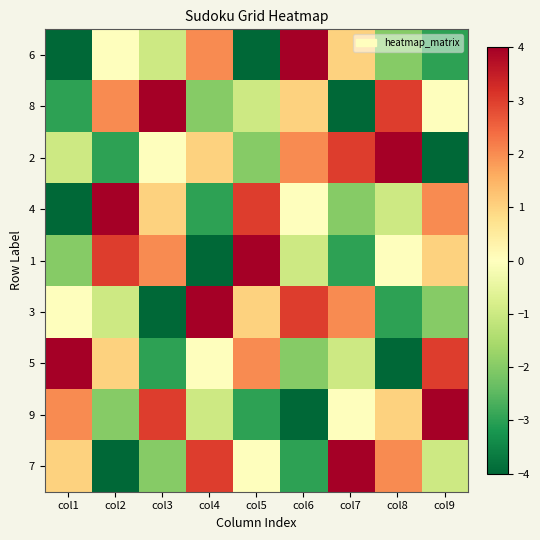

Which series has the largest total across all categories?

8